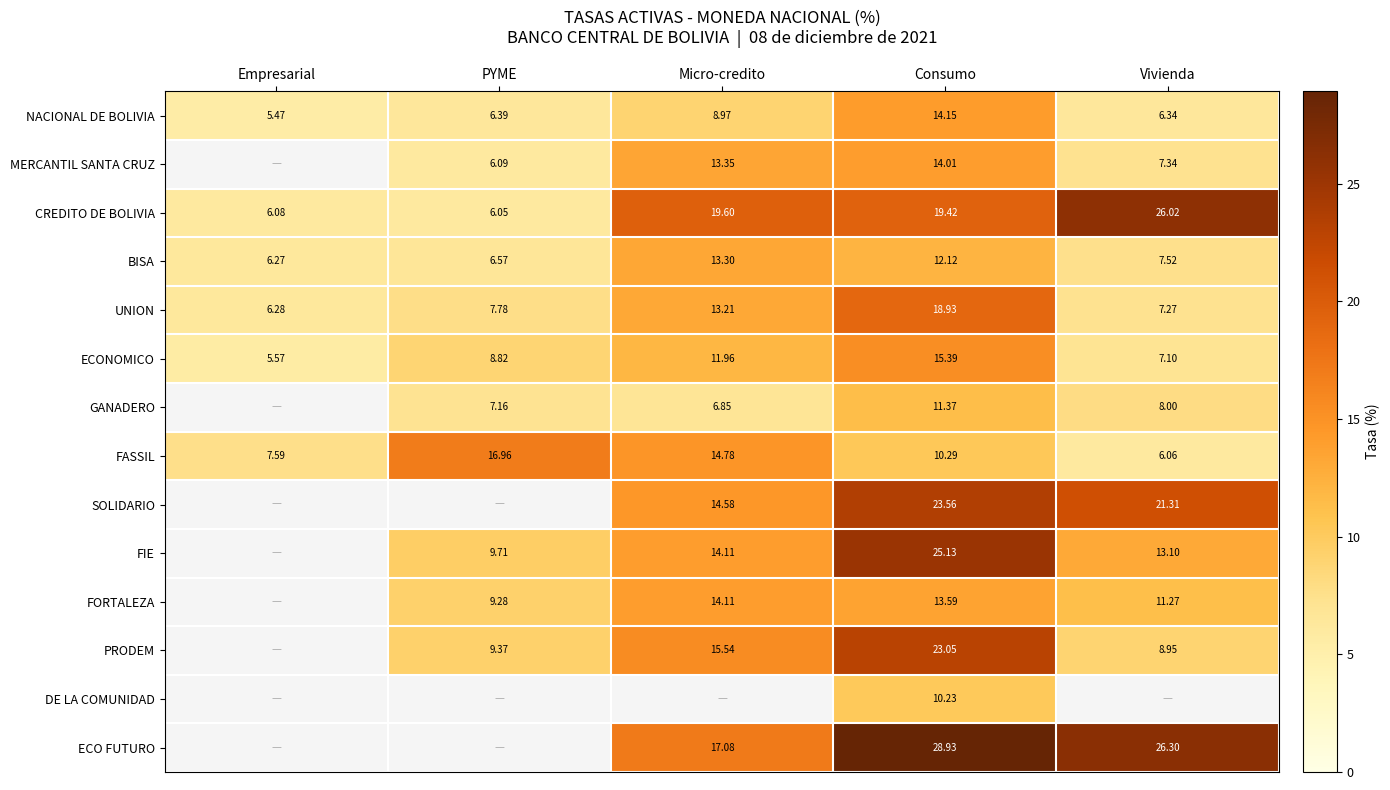

At which label does ECONOMICO first exceed 8?

PYME